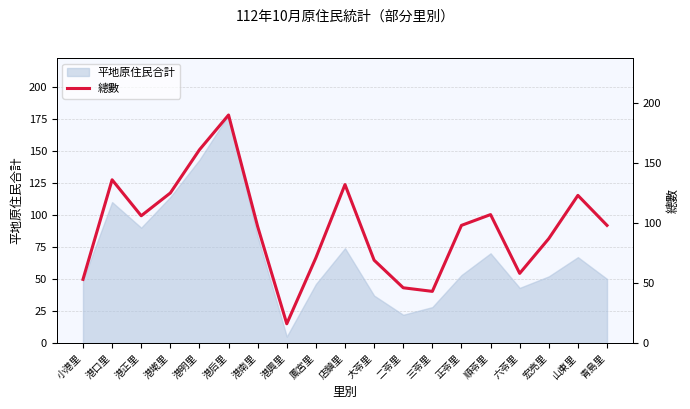

What is the label of the 3rd point from the right?

宏亮里